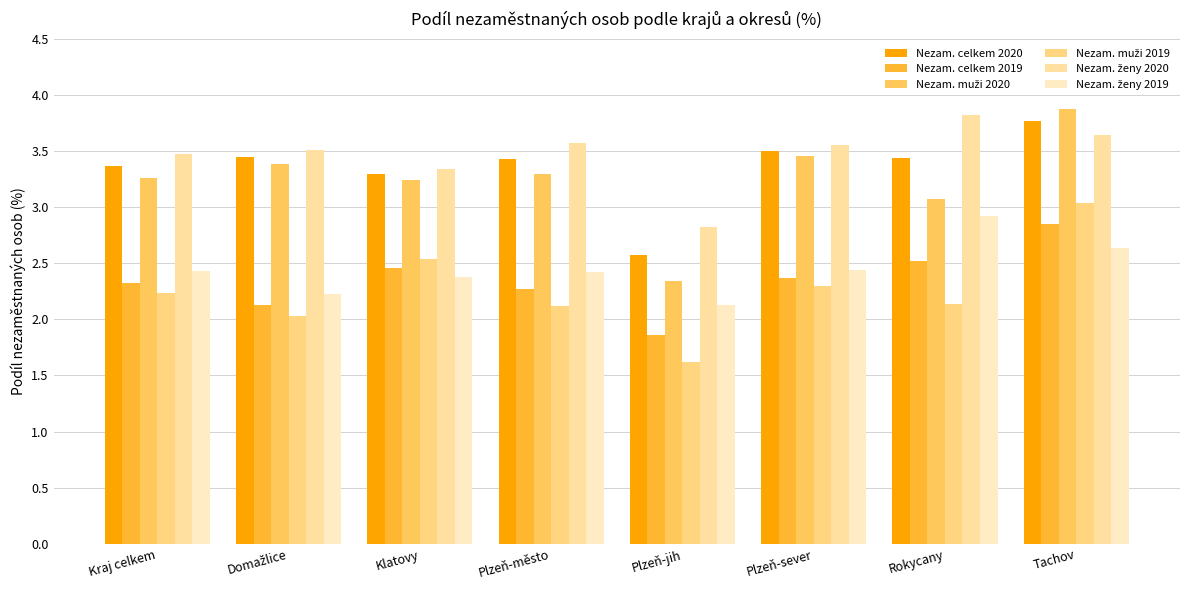

Does the chart contain any negative values?

No